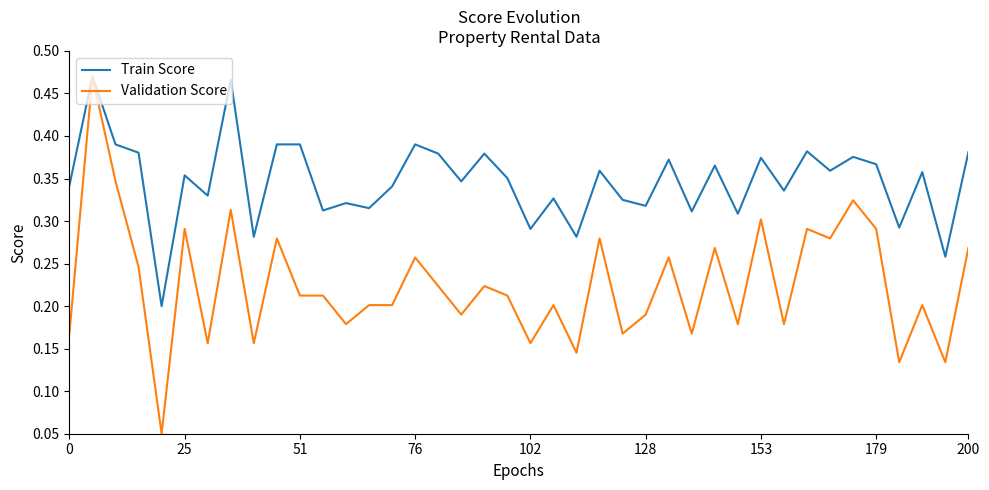

List the series in order of their overall mean, lowest first.

Validation Score, Train Score